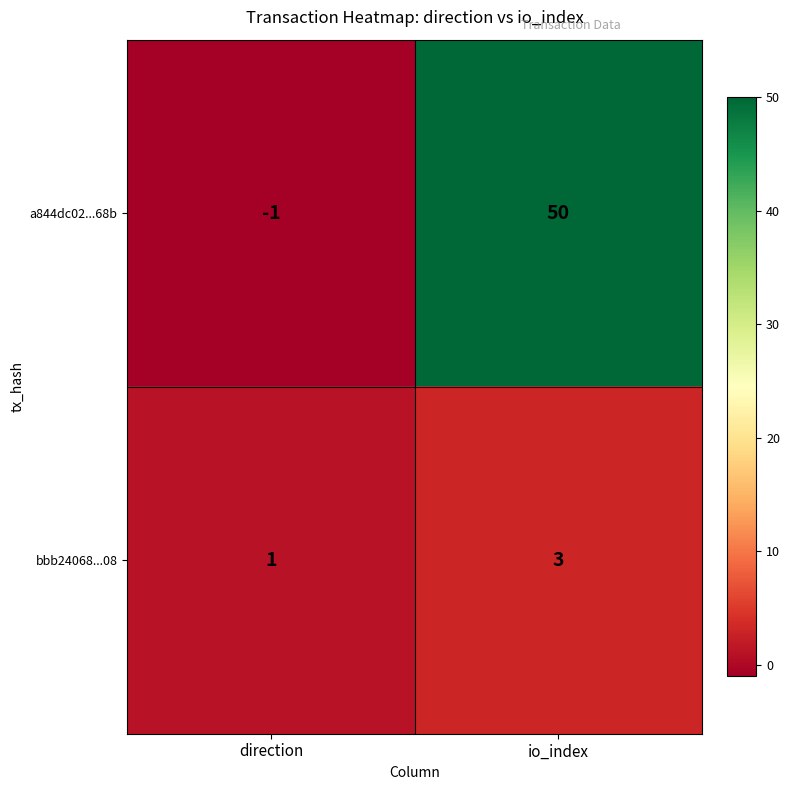

What value does the bbb24068...08 series have at io_index?

3